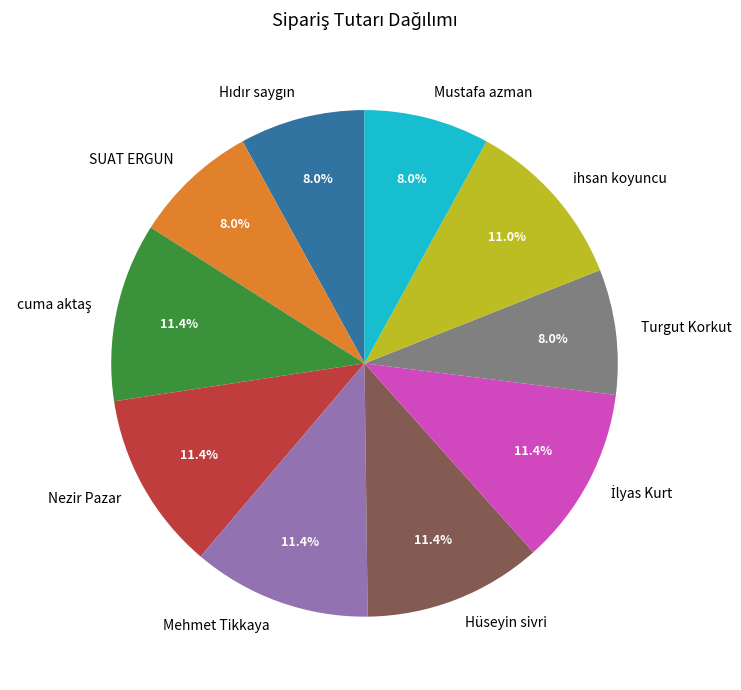

What is the total percentage of SUAT ERGUN and Mehmet Tikkaya?

19.4%